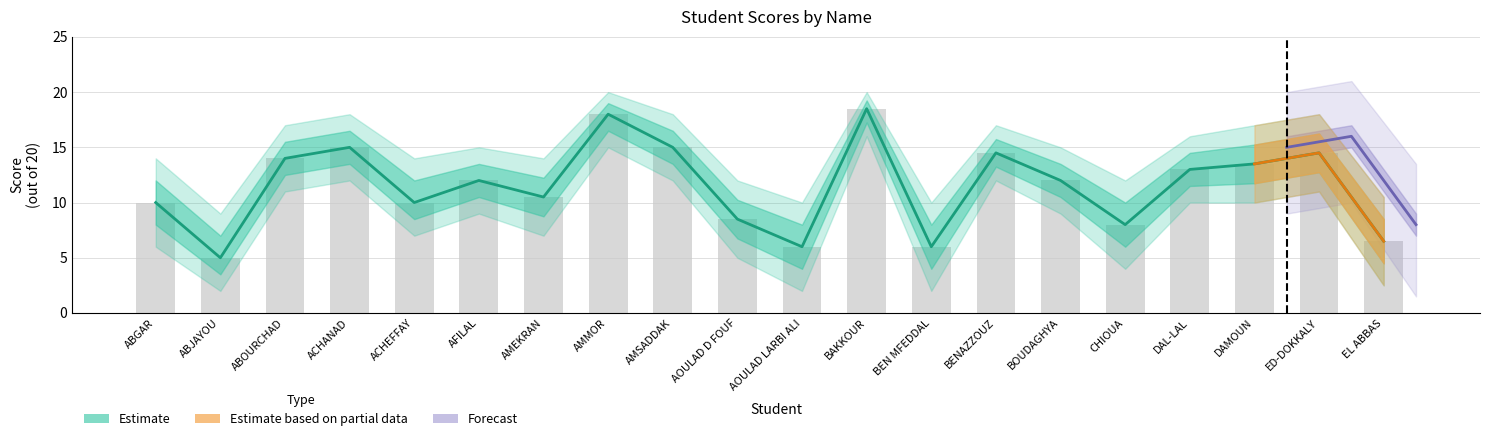

What position from the left is AMSADDAK?

9